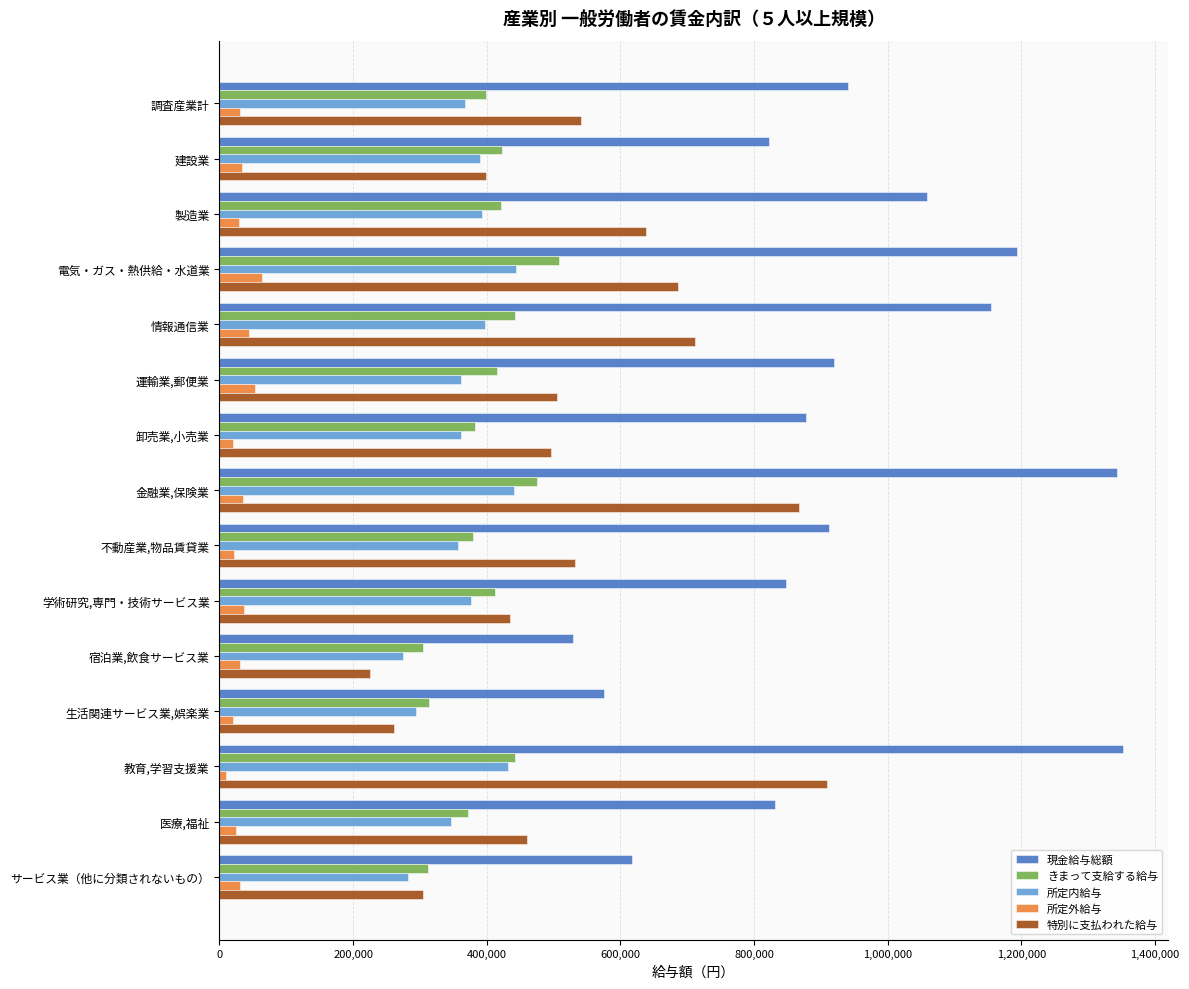

What are all the series names shown in the legend?

現金給与総額, きまって支給する給与, 所定内給与, 所定外給与, 特別に支払われた給与